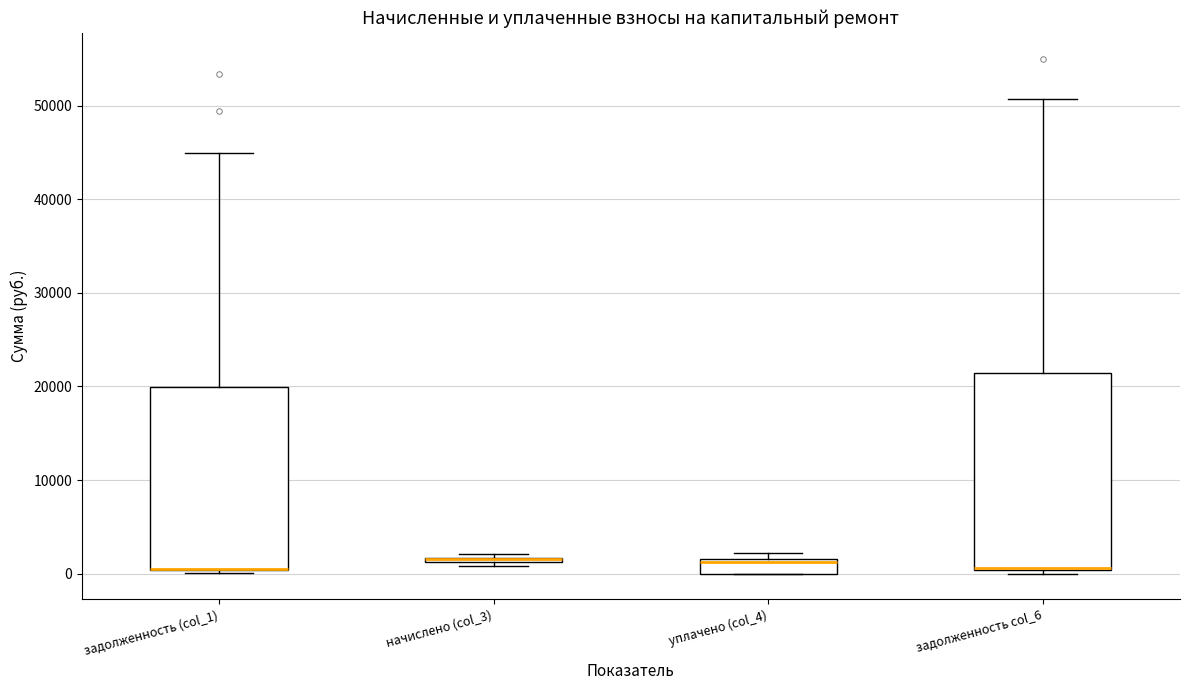

Which box is the tallest, from its lower edge to its upper edge?

задолженность col_6